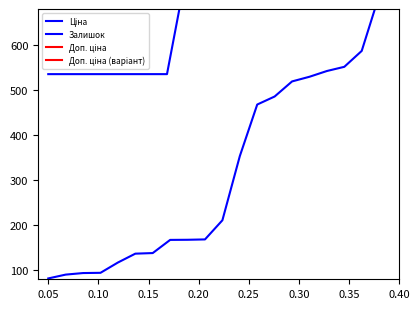

What is the sum of the Ціна values at 0.20 and 0.25?

1070.8